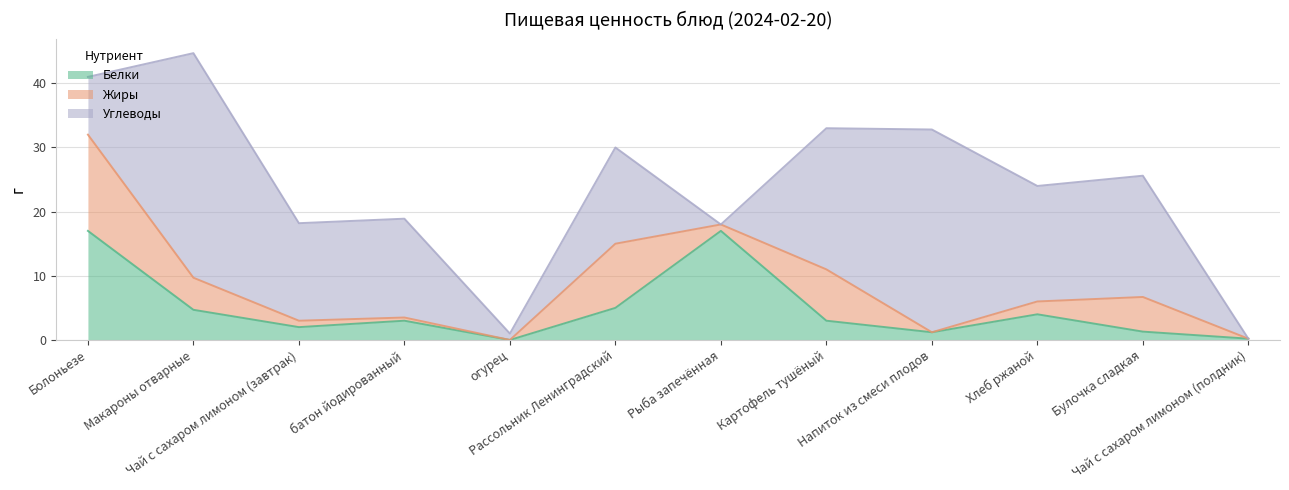

After their last crossing, which series has the higher values: Жиры or Углеводы?

Углеводы